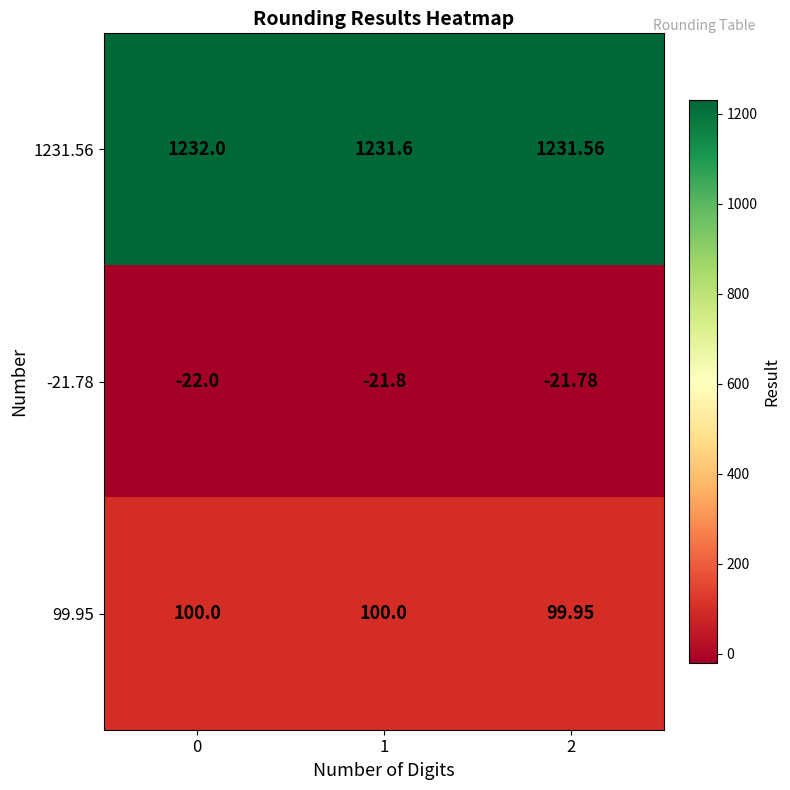

Reading left to right, list all the values displayed in this chart.

1231.56: 0=1232.0	1=1231.6	2=1231.6
-21.78: 0=-22.0	1=-21.8	2=-21.8
99.95: 0=100.0	1=100.0	2=100.0